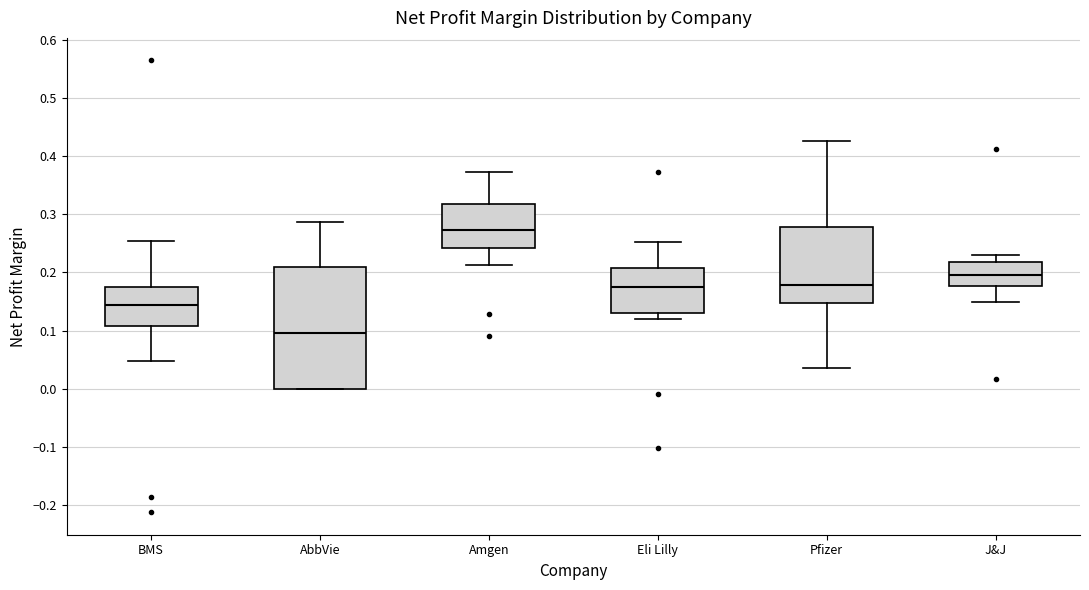

Comparing the boxes themselves (not the whiskers), which one is the tallest?

AbbVie